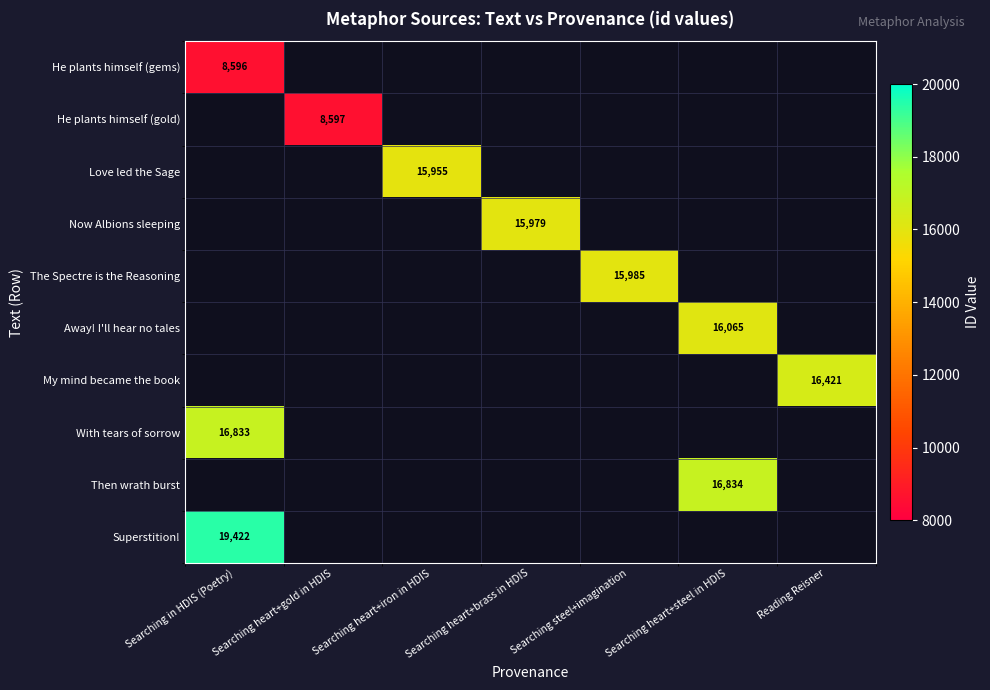

Which label corresponds to the smallest value in the chart?

Searching in HDIS (Poetry)